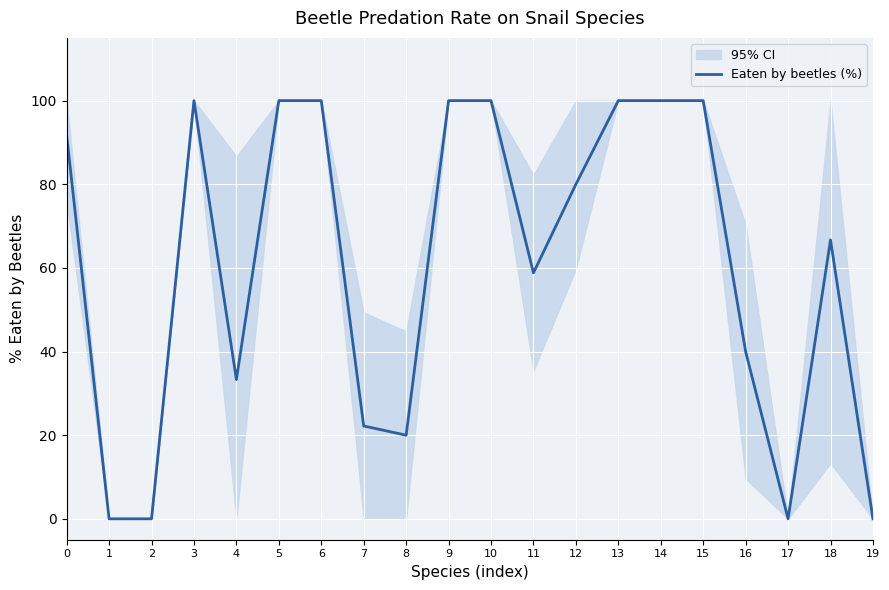

What is the change in value from 6 to 7?

-77.8